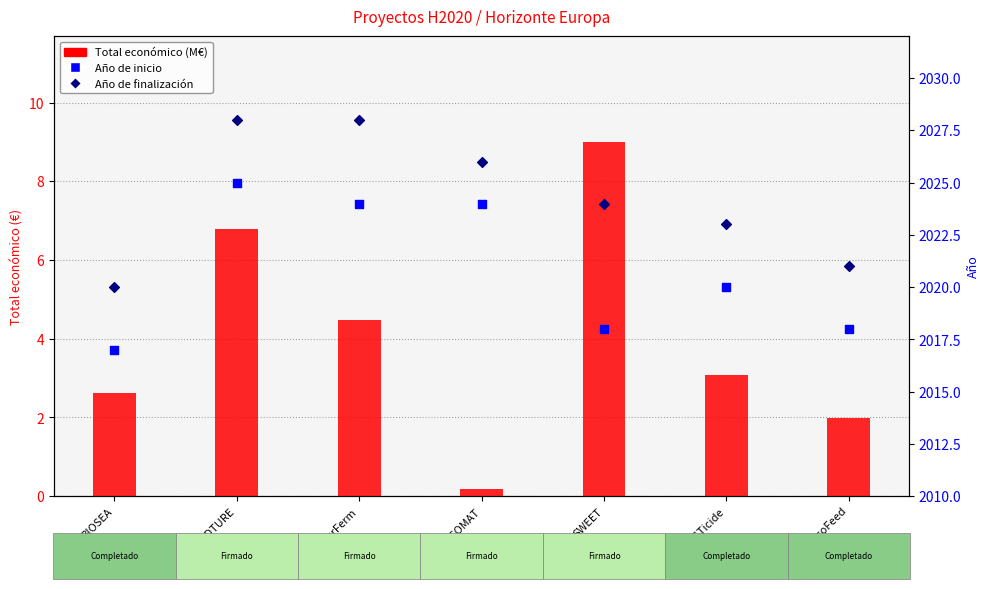

Which series has the largest total across all categories?

Año de finalización